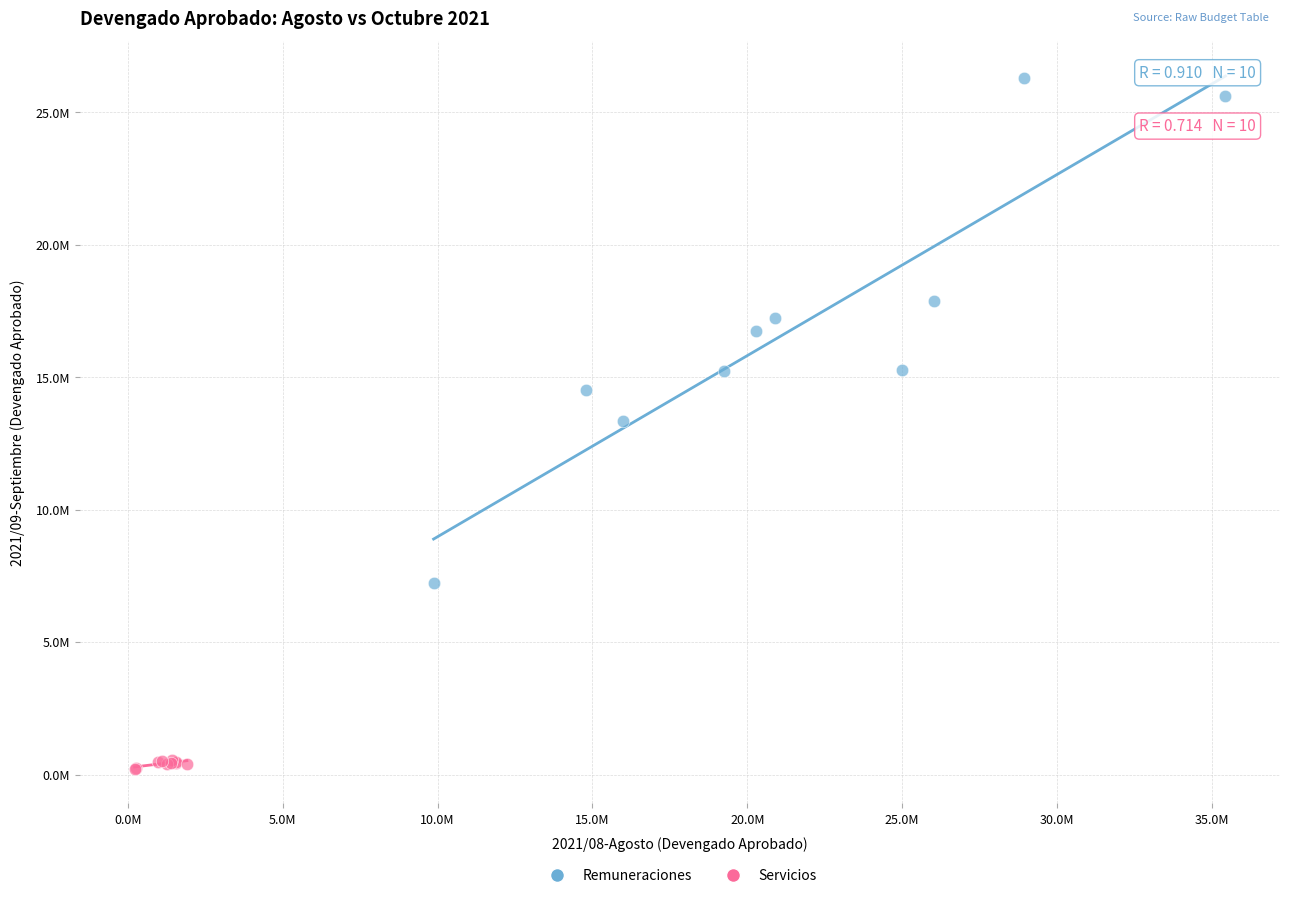

Which series contains the highest Y value?

Remuneraciones